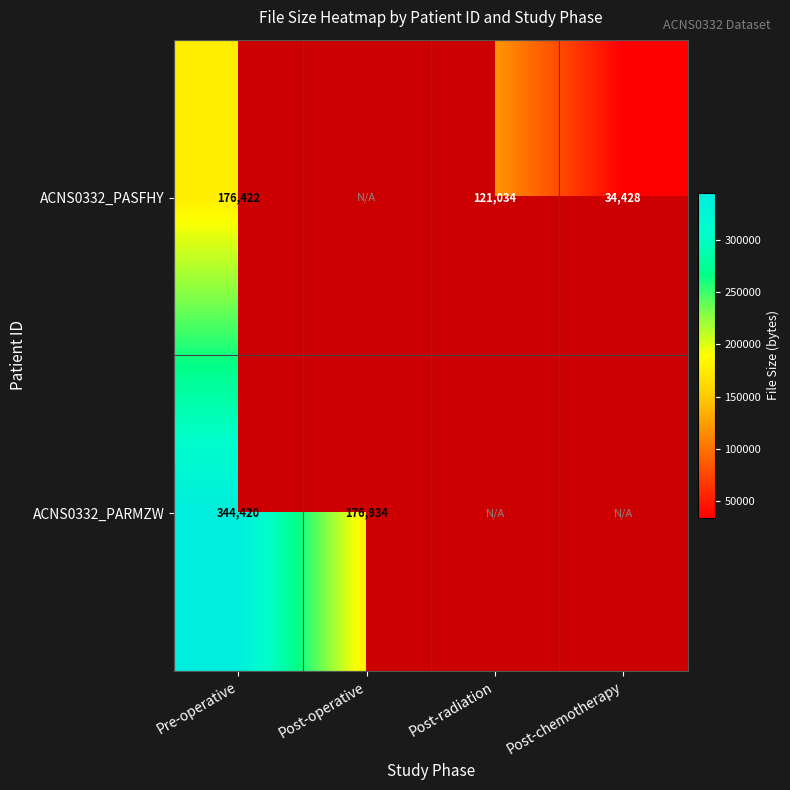

The value of ACNS0332_PARMZW at Pre-operative is 601455. True or false?

False